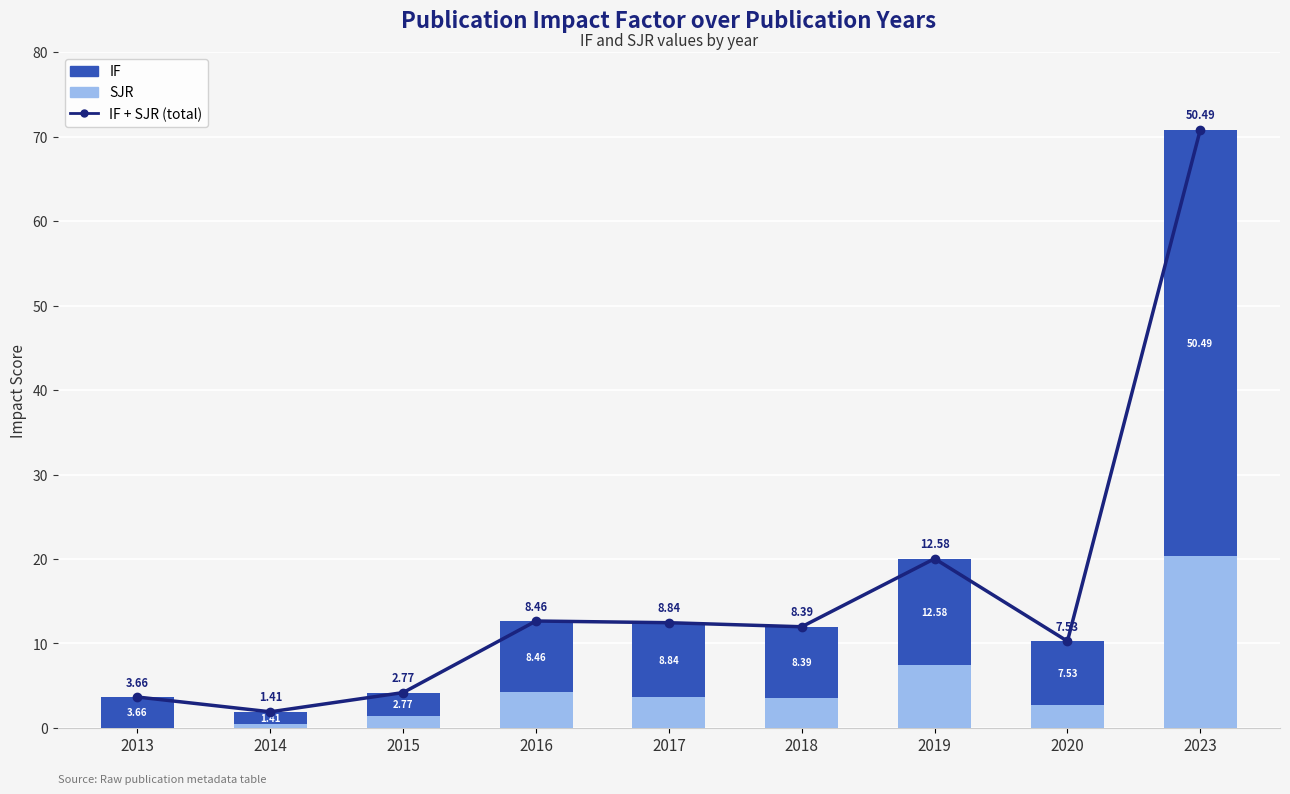

The SJR series shows 0.0 at 2013. True or false?

True